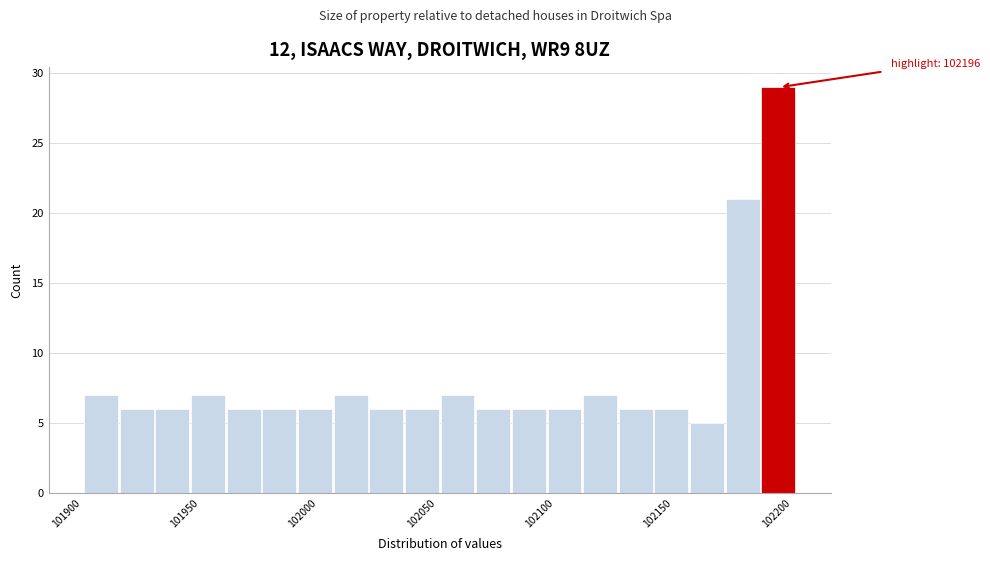

Around what value on the x-axis is the tallest bar? Give the approximate position of its centre, as read against the axis.

102200